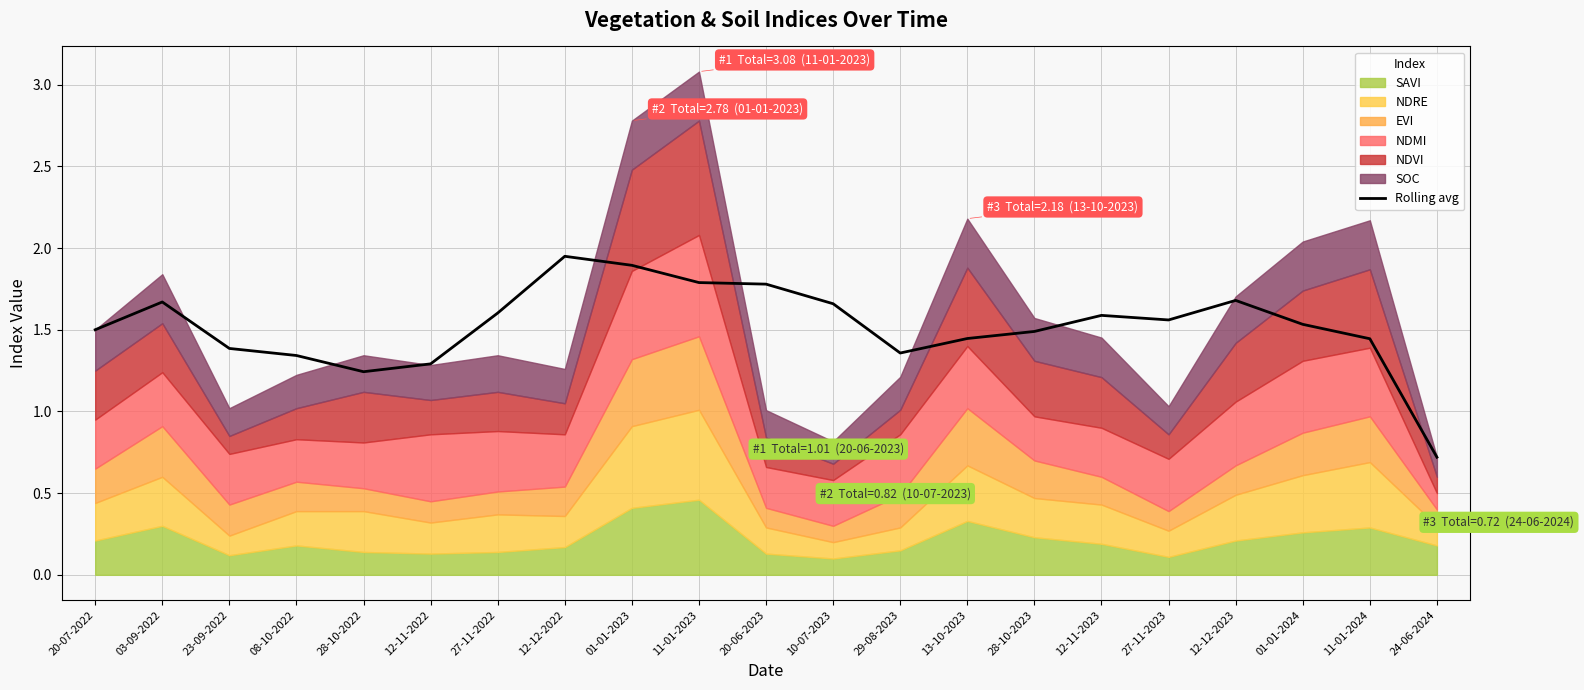

What is the minimum value shown in the chart?

0.7